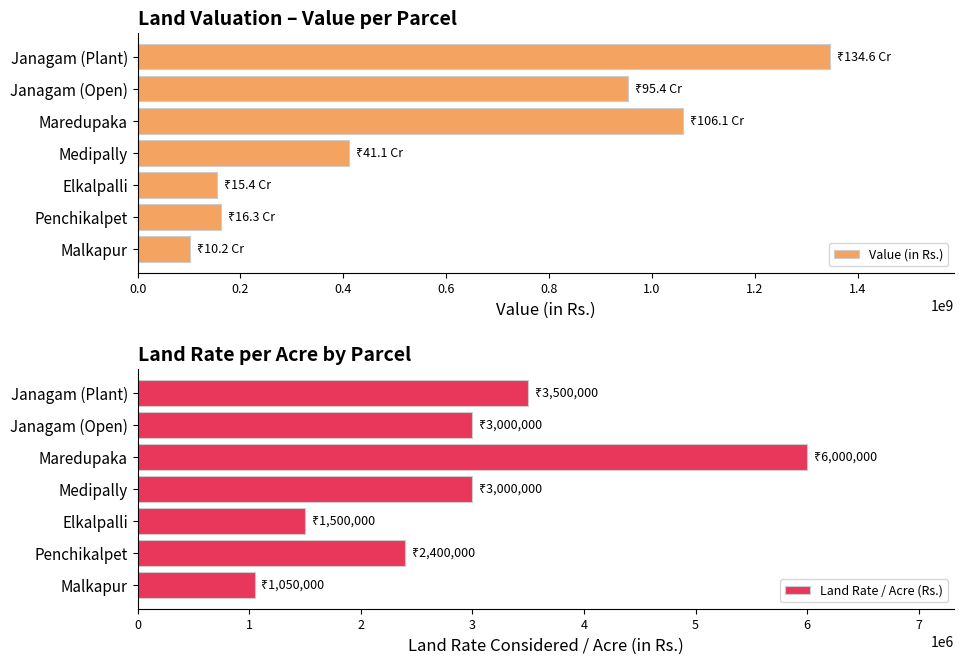

At which label does Land Rate / Acre (Rs.) reach its minimum?

Malkapur